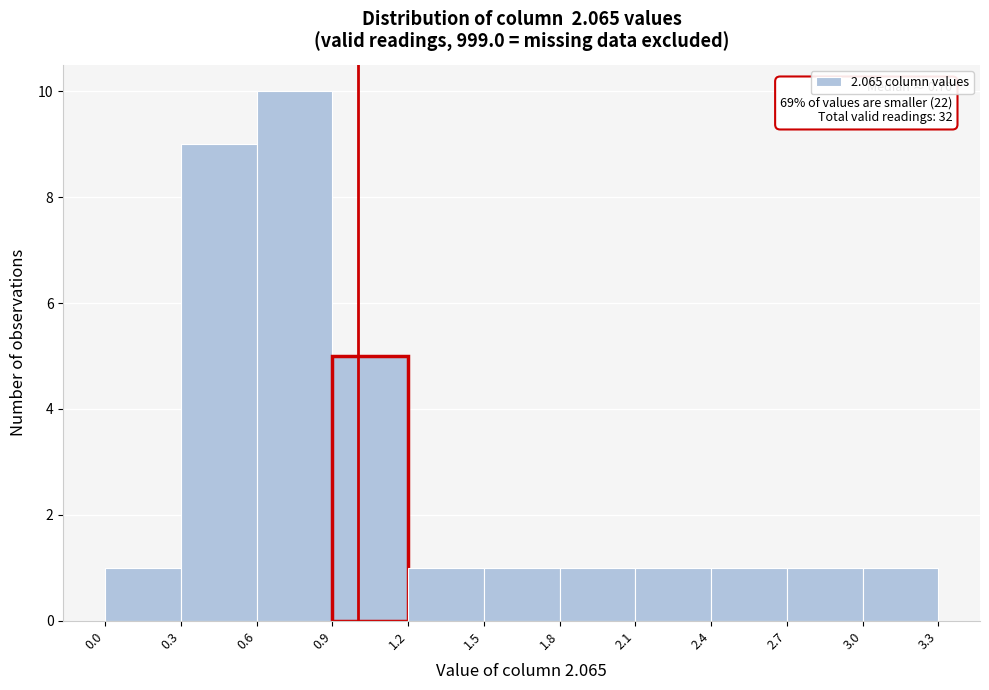

Which range on the x-axis has the tallest bar?

0.6 to 0.9